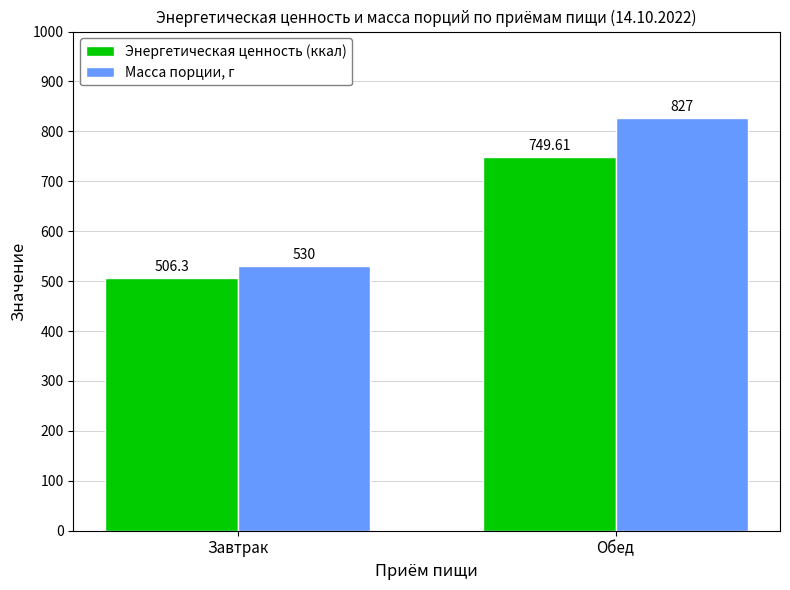

Are the bars horizontal?

No